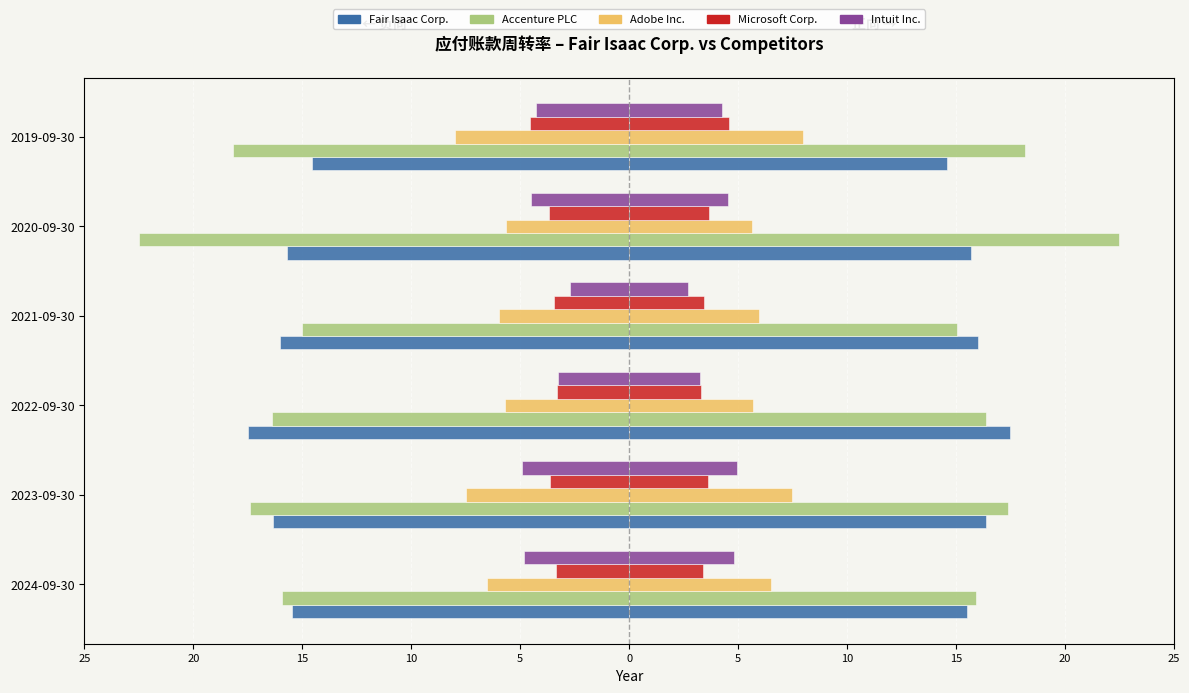

Is it true that Microsoft Corp. equals -1.6 at 2020-09-30?

False